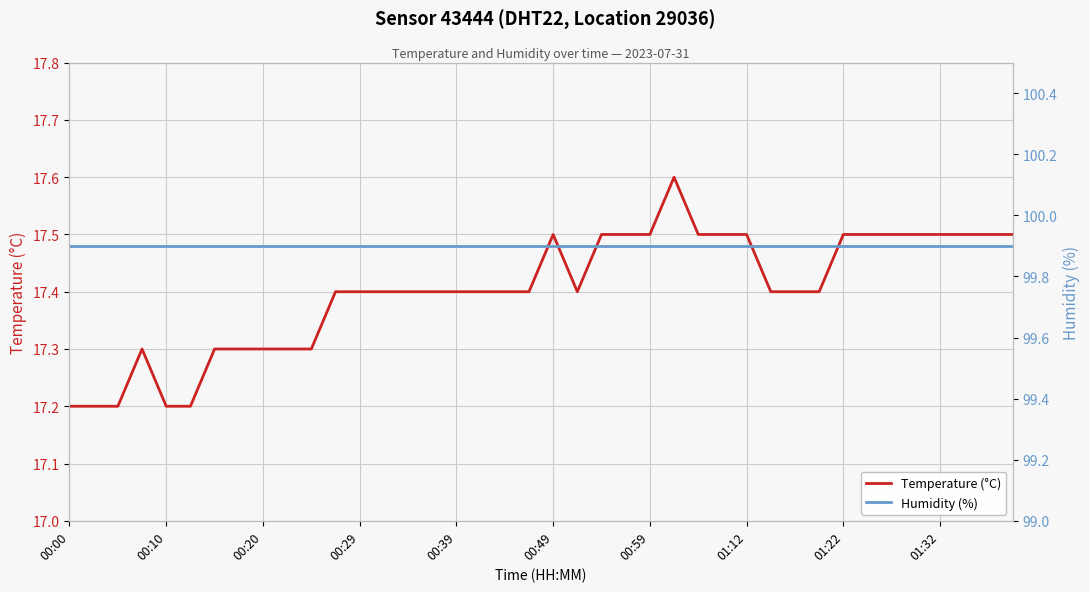

The value of Temperature (°C) at 00:10 is 8.7. True or false?

False